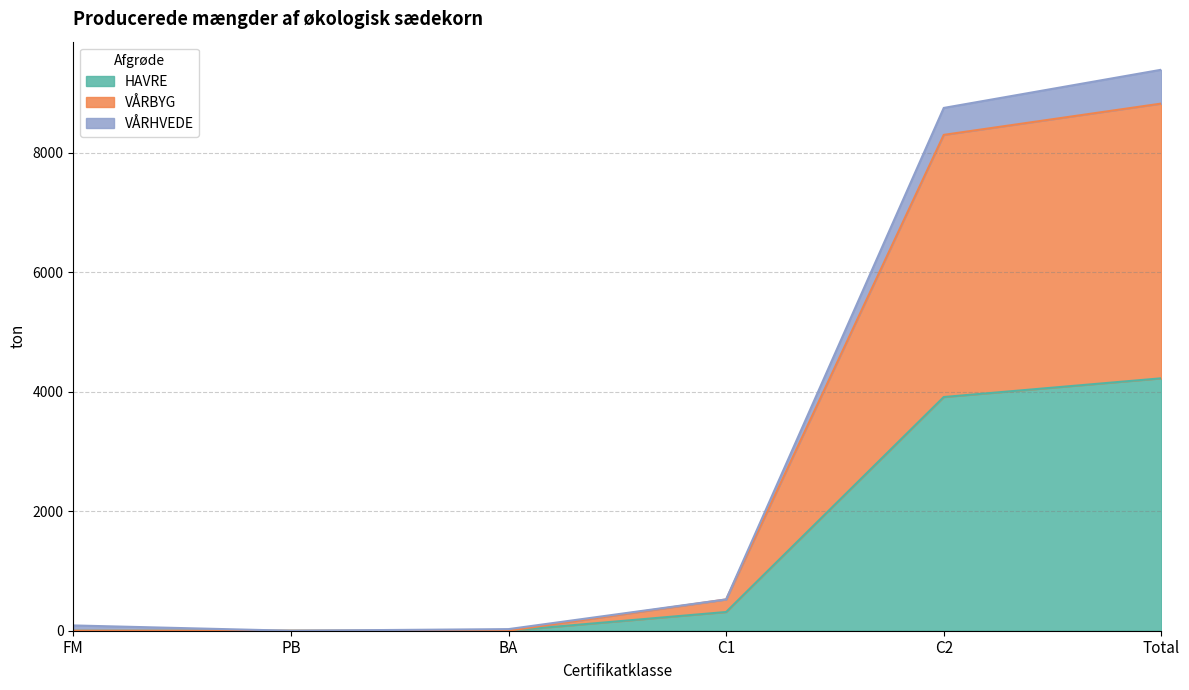

At which label does HAVRE reach its peak?

Total